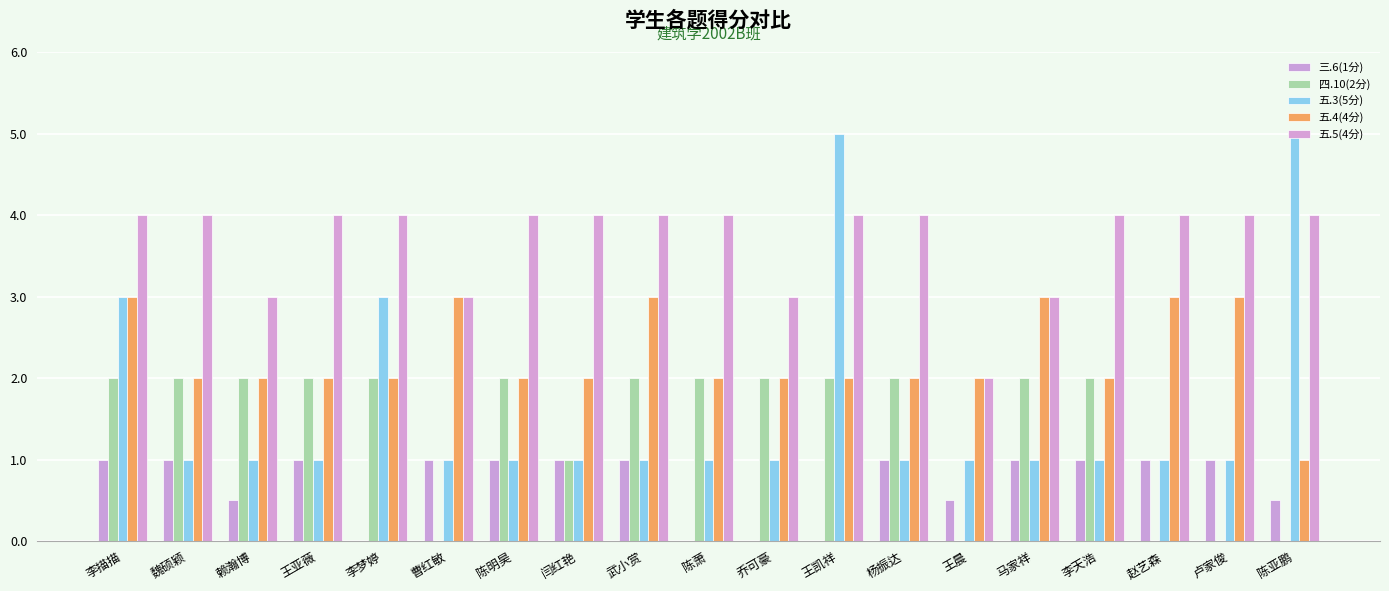

What is the total value across all series at 陈亚鹏?

10.5